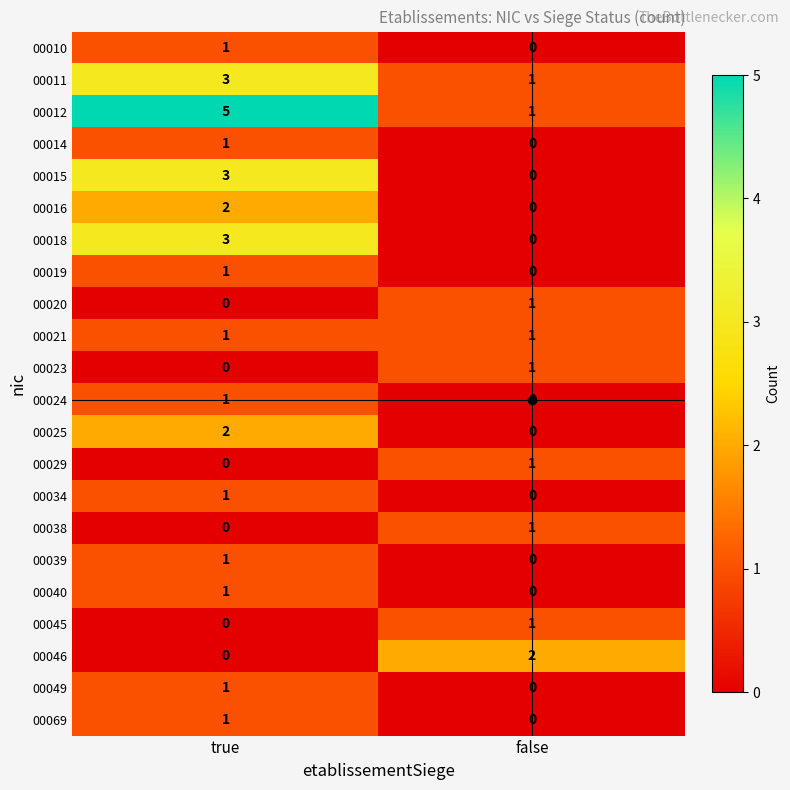

At which label does 00025 reach its peak?

true